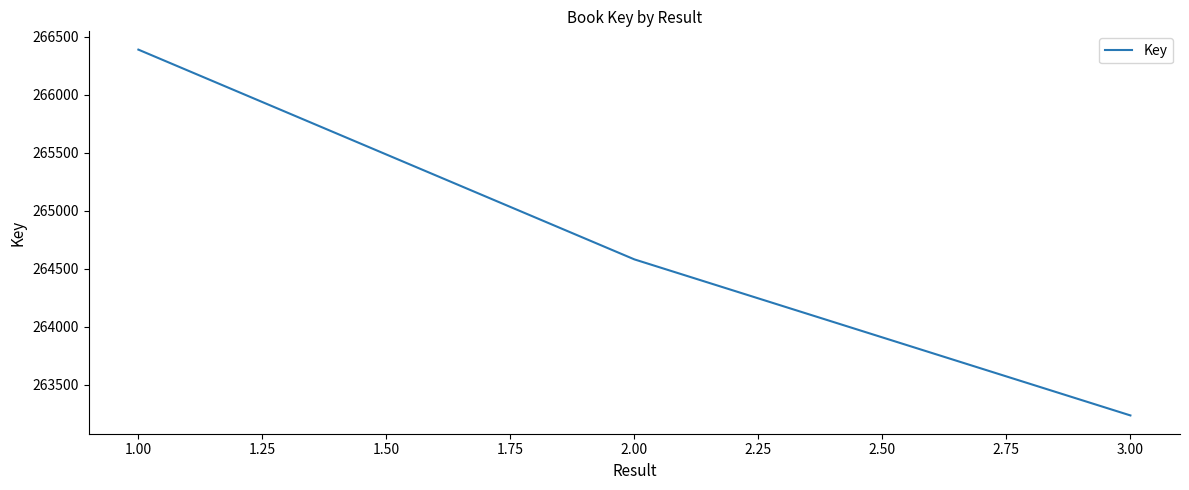

How many lines are shown in the chart?

1